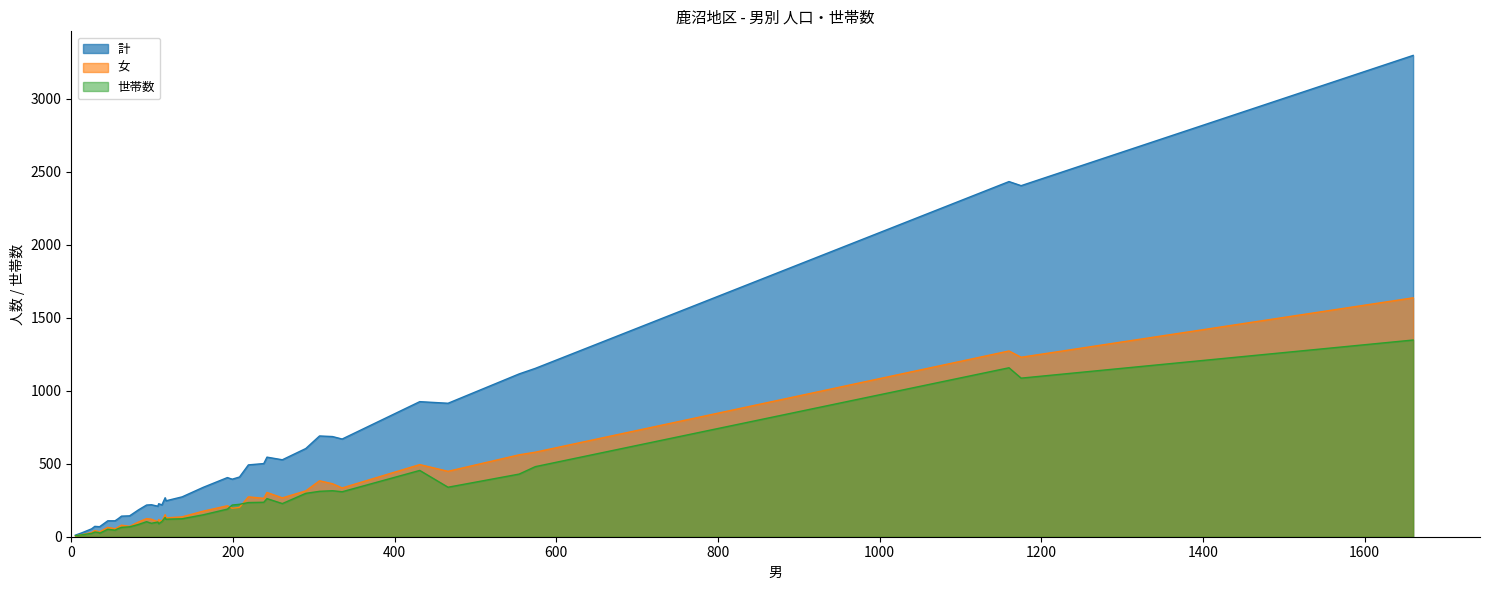

Which series changed the most between 3 and 26?

計